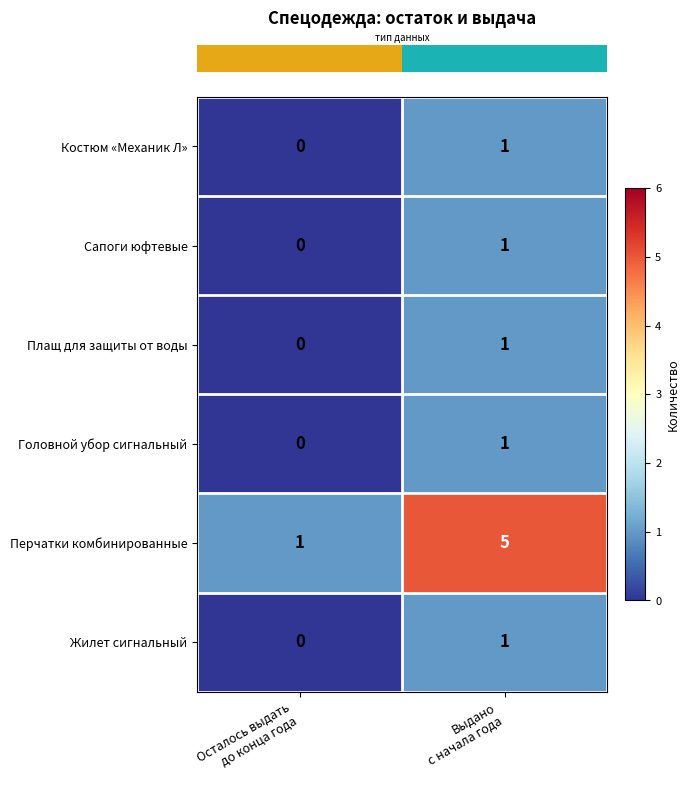

Reading left to right, what are all the values shown in this chart?

Костюм «Механик Л»: 0	1
Сапоги юфтевые: 0	1
Плащ для защиты от воды: 0	1
Головной убор сигнальный: 0	1
Перчатки комбинированные: 1	5
Жилет сигнальный: 0	1